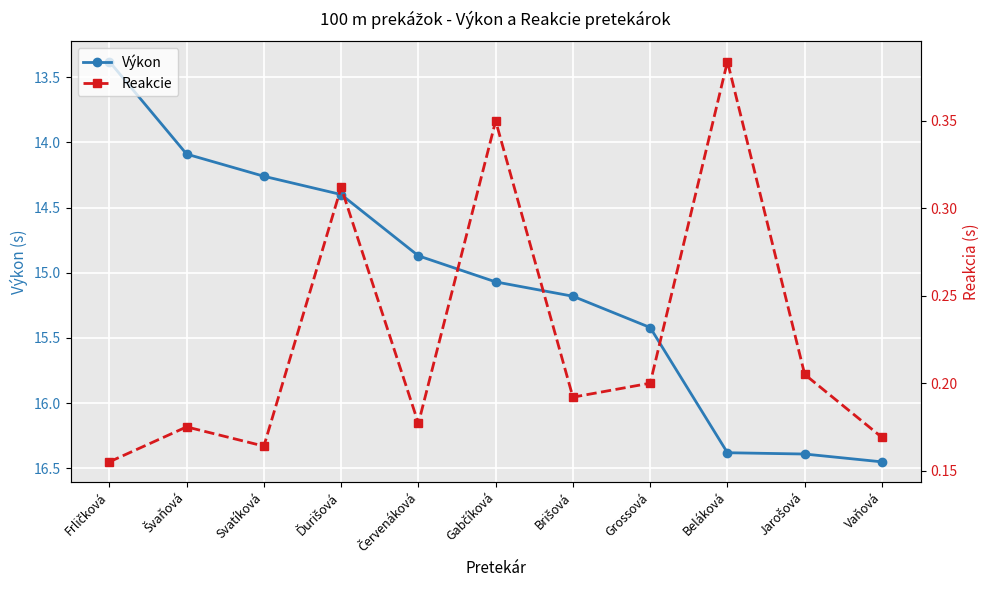

What is the label of the 3rd point from the left?

Svatíková